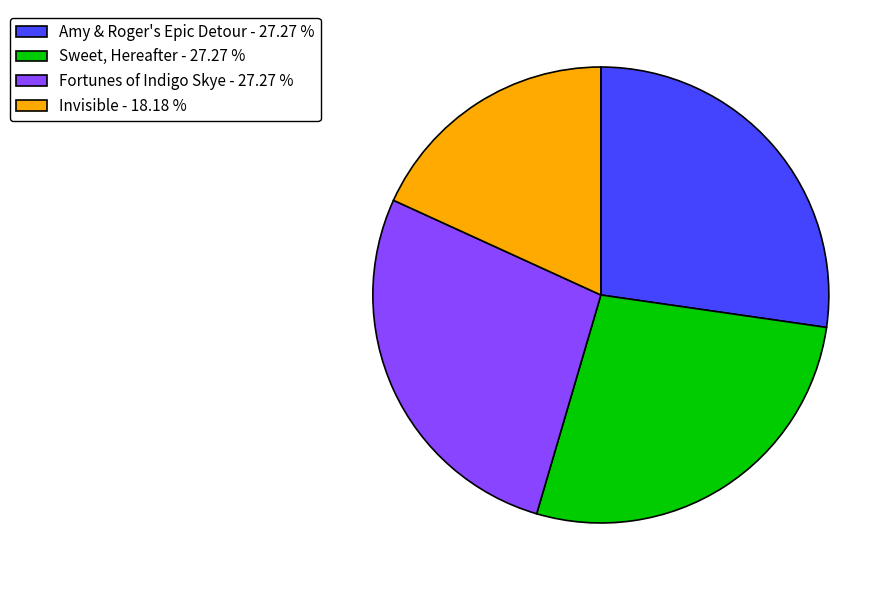

Is it true that Fortunes of Indigo Skye is 14% of the pie?

False